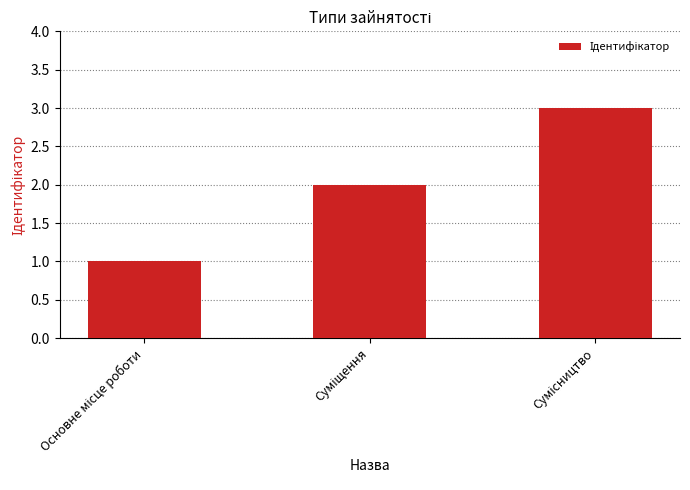

What is the sum of all values?

6